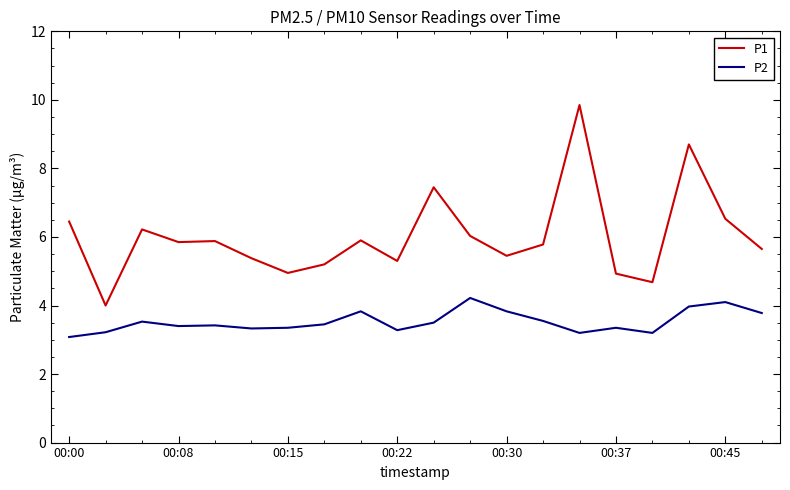

List the series in order of their peak value, highest first.

P1, P2